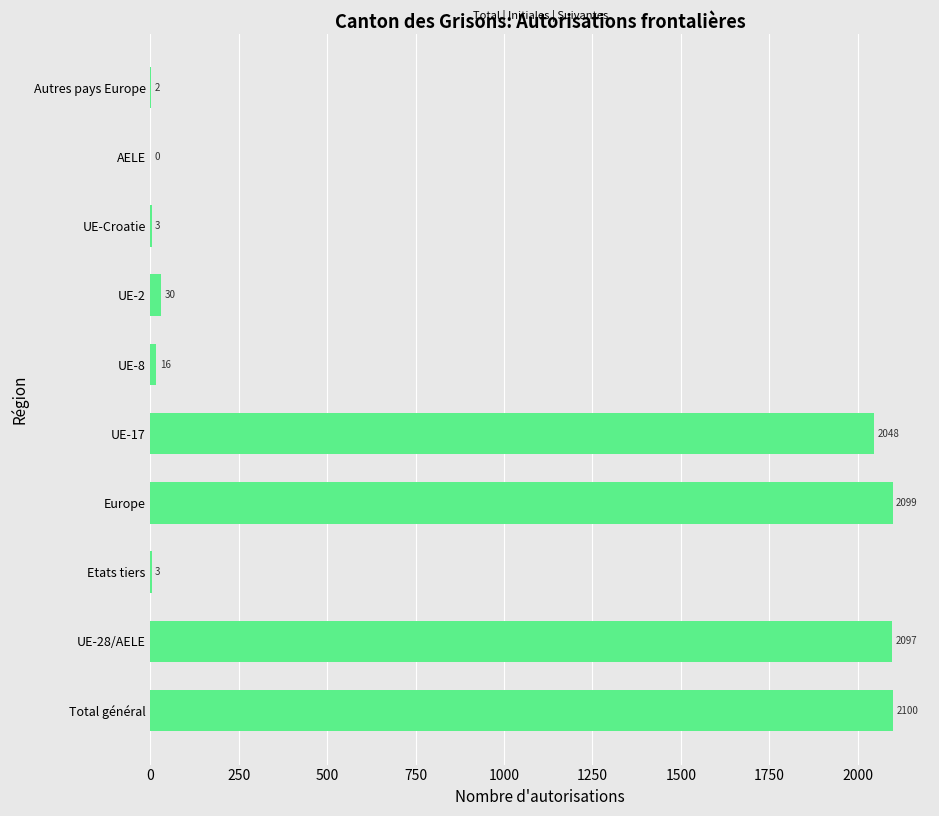

The chart shows a value of 3 at UE-Croatie. True or false?

True